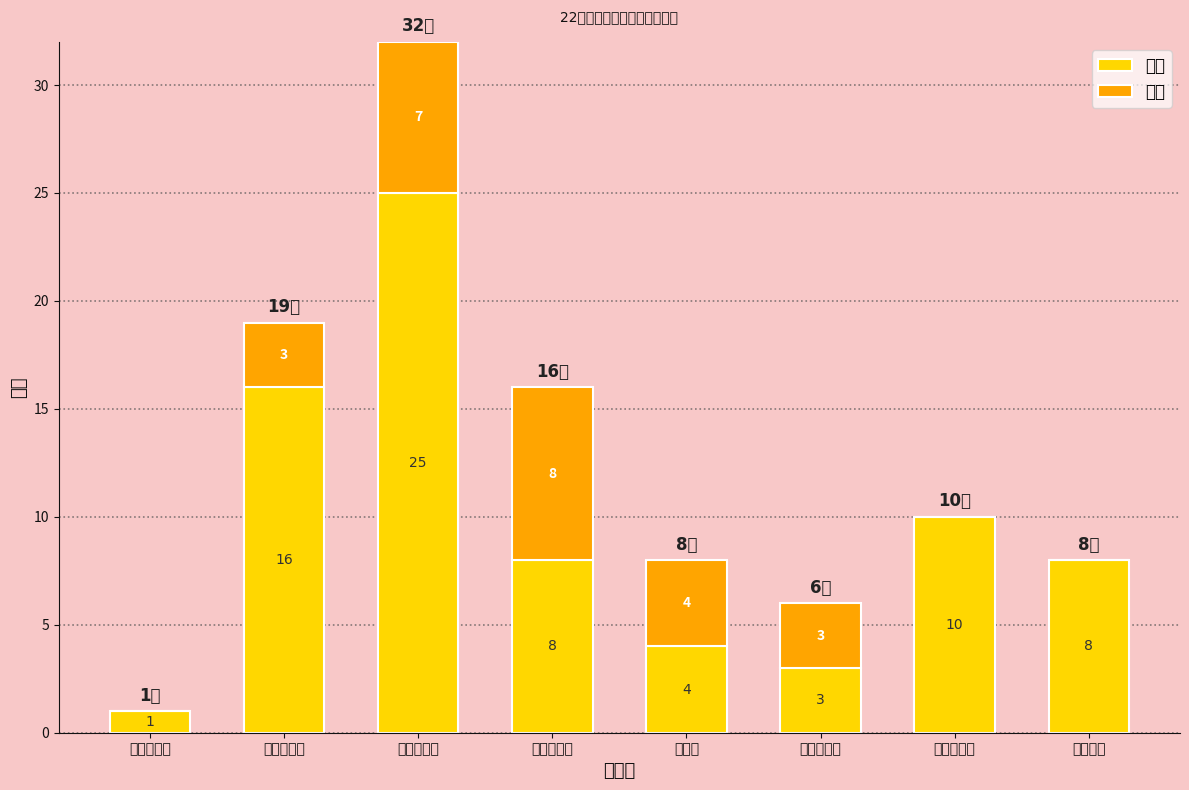

How many distinct data groups are displayed?

2